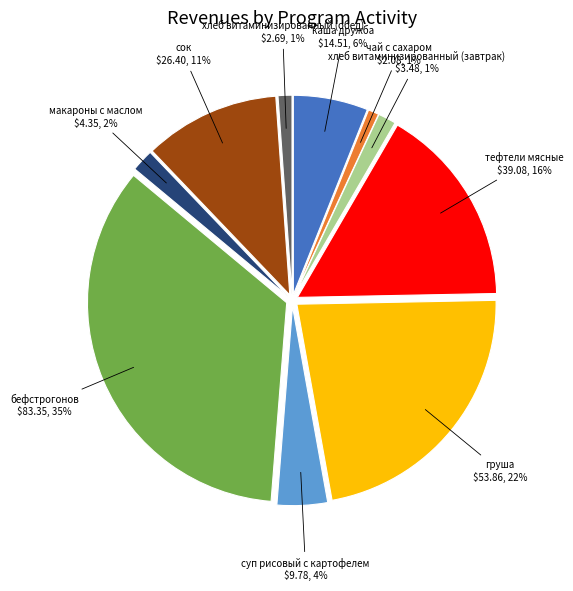

How many segments does this pie chart have?

10